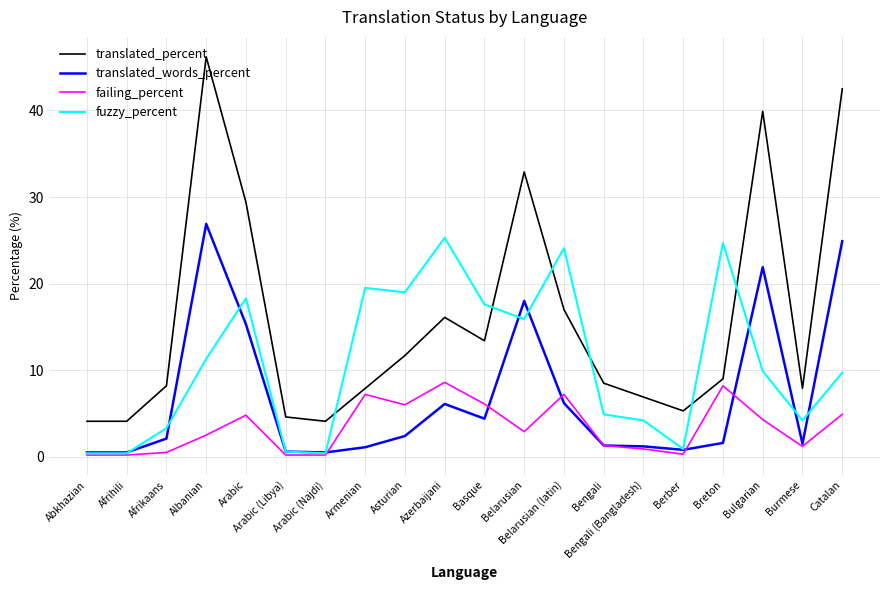

What is the average value of the translated_words_percent series?

6.9